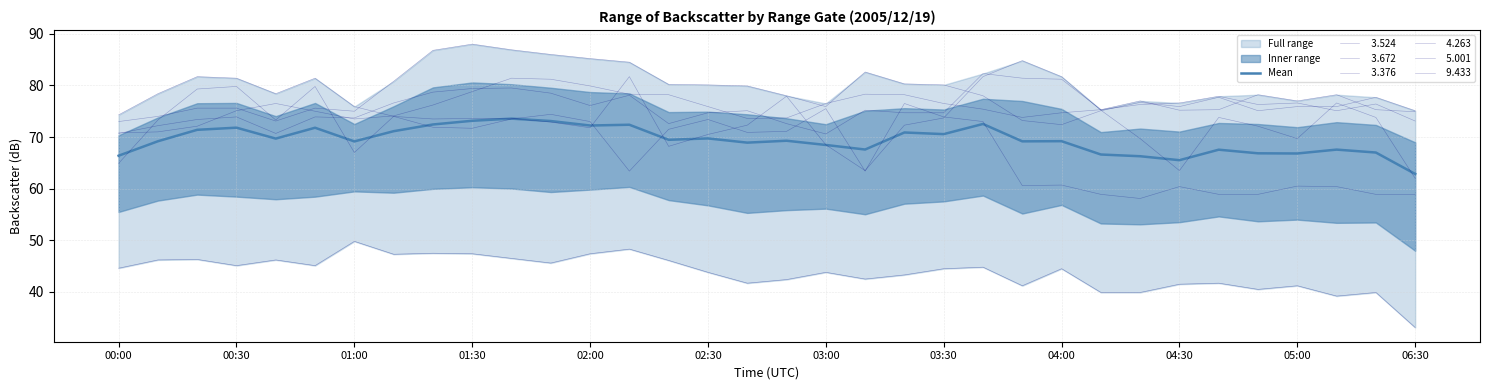

What is the difference between the maximum and minimum values?

10.7